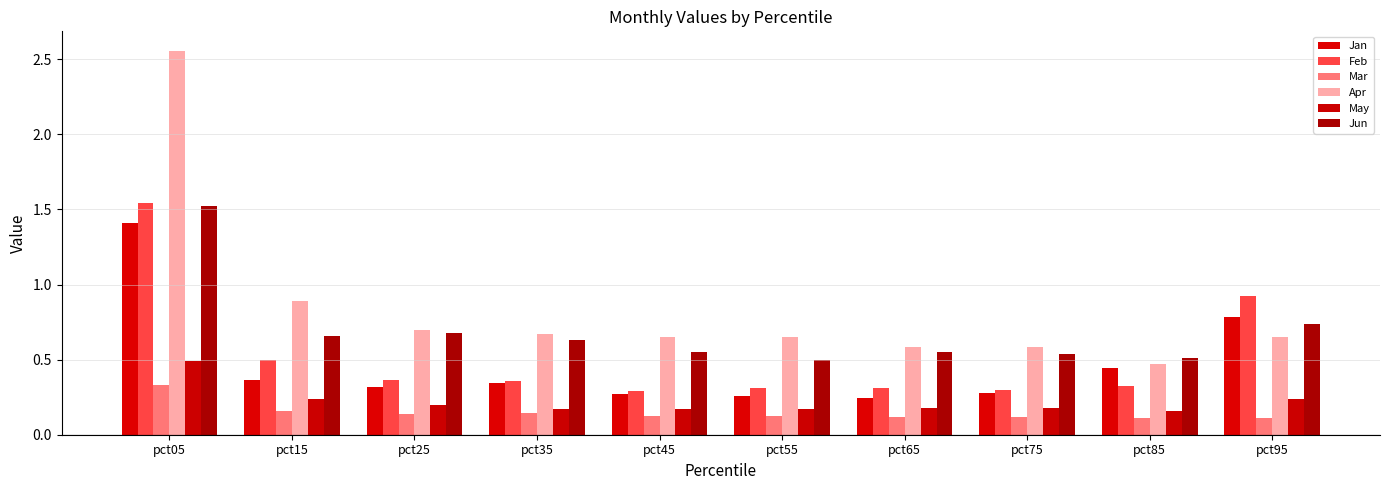

What is the sum of the Jun values at pct15 and pct95?

1.4